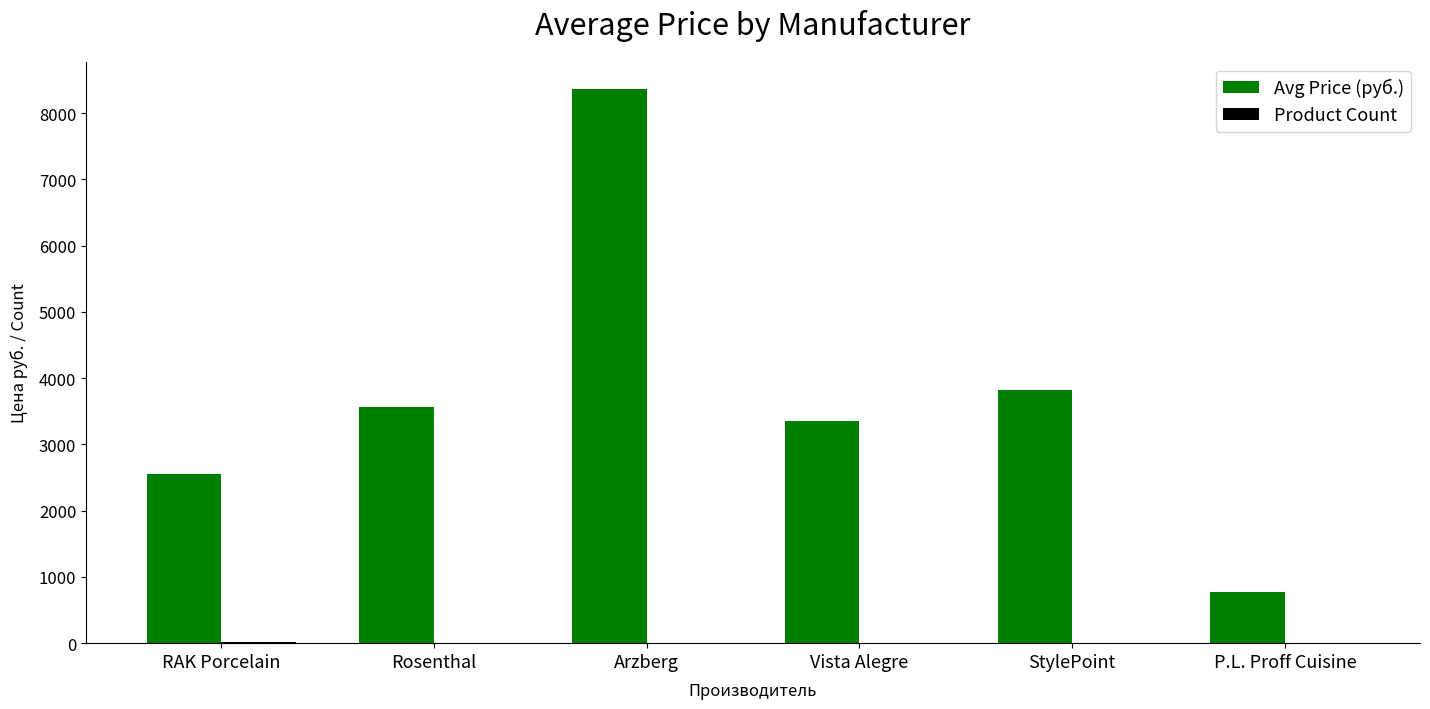

What is the sum of all Avg Price (руб.) values?

22406.8